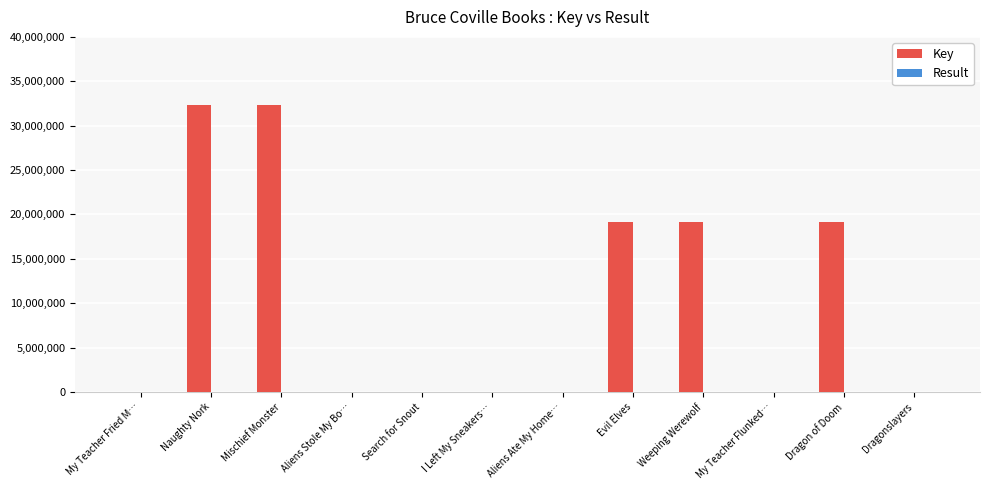

At which label does Key first exceed 8683?

Naughty Nork